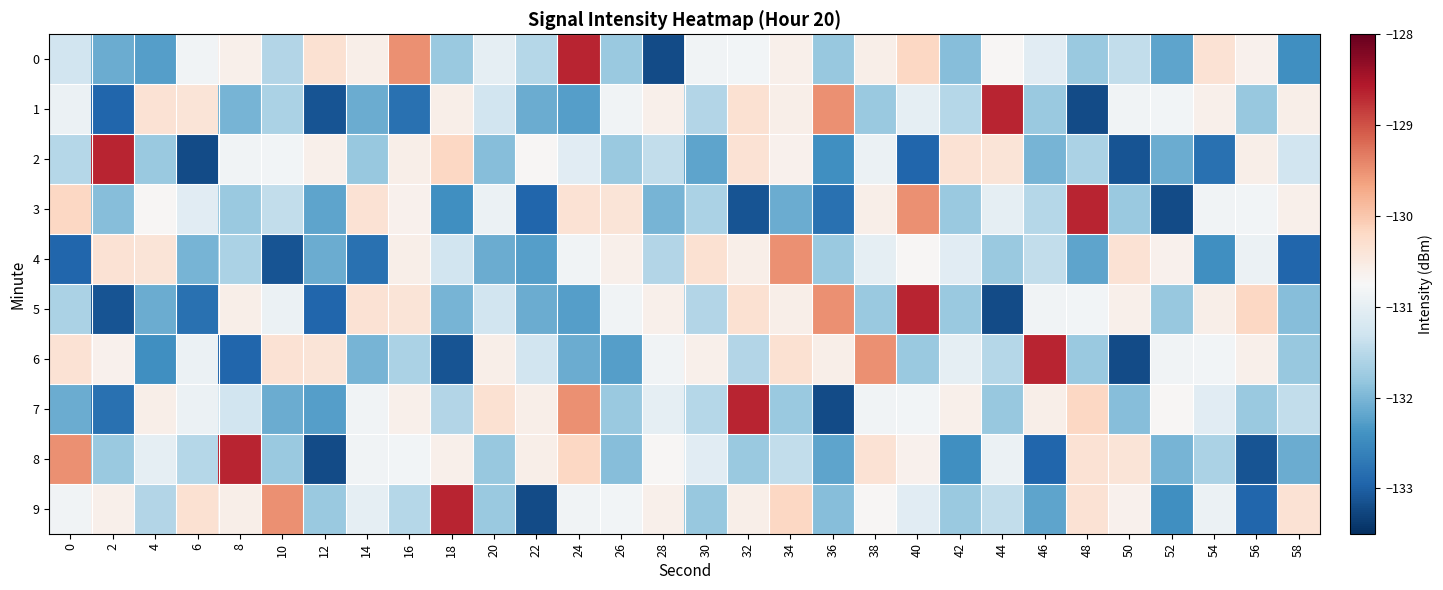

How many data points does each series have?

30